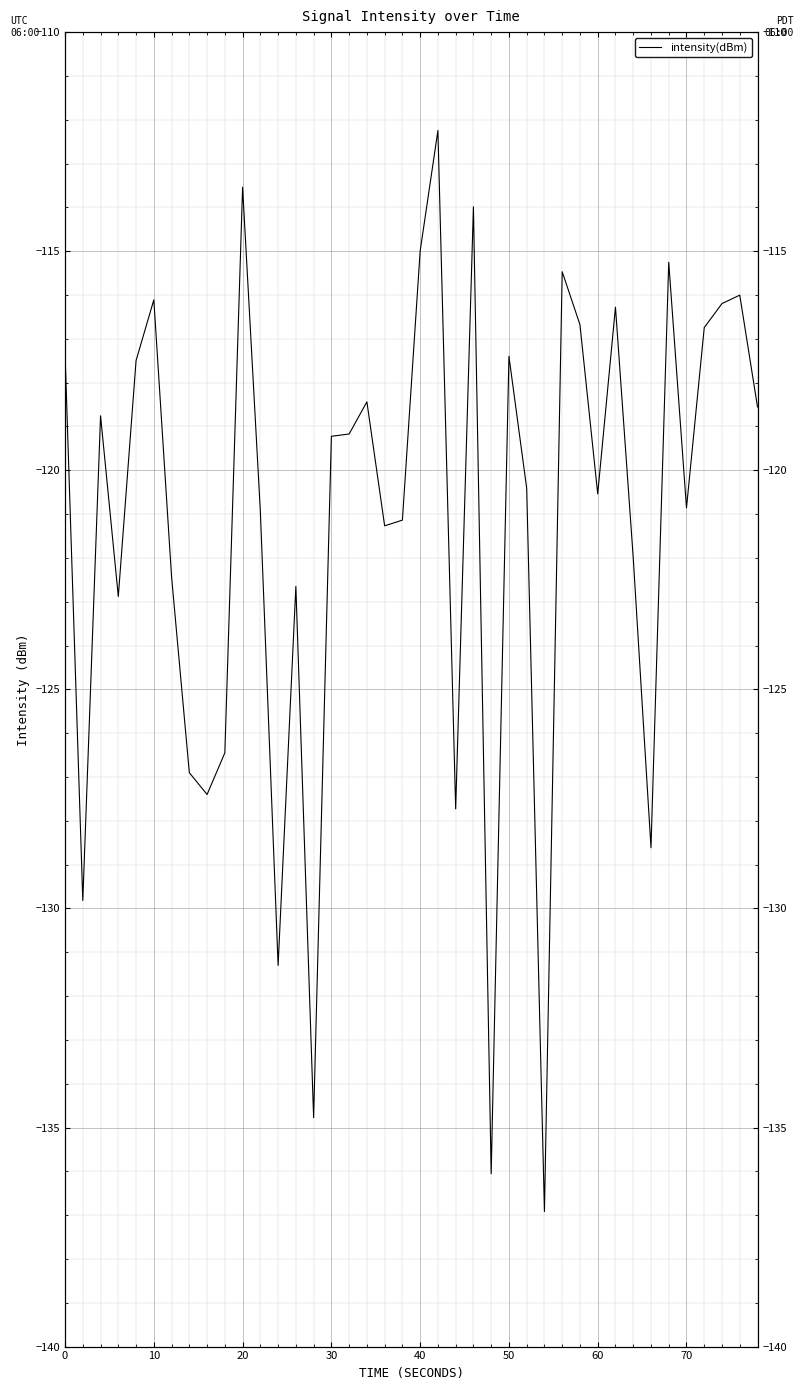

How many interior local peaks (higher than both neighbors) does the data have?

12